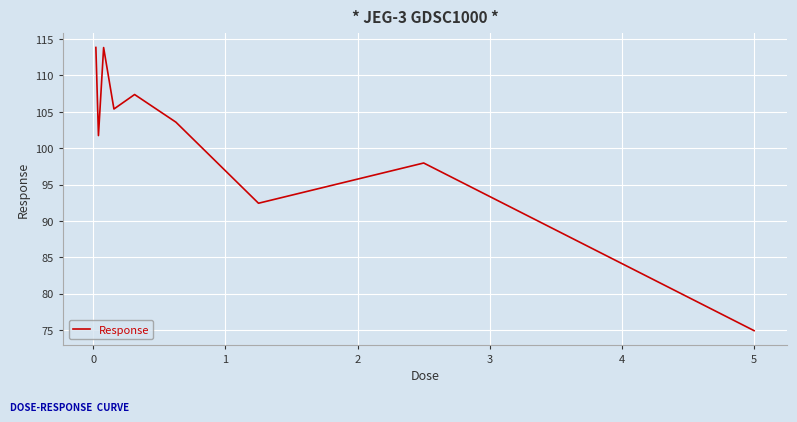

What is the difference between the maximum and minimum values?

38.9